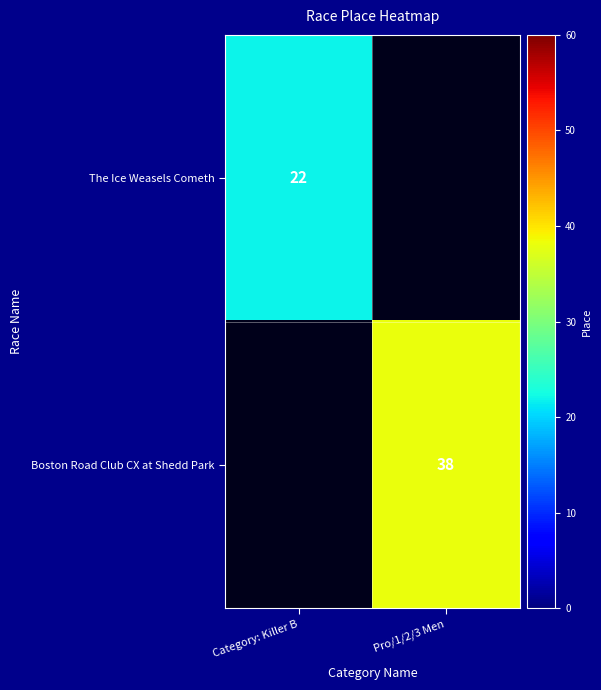

True or false: The Ice Weasels Cometh has a value of 22 at Category: Killer B.

True